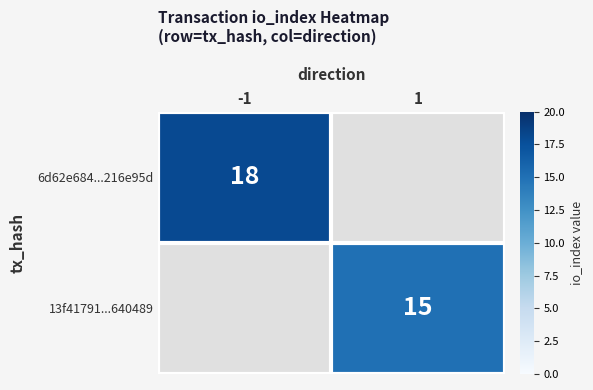

Is the value of 6d62e684...216e95d at -1 greater than the value of 13f41791...640489 at 1?

Yes